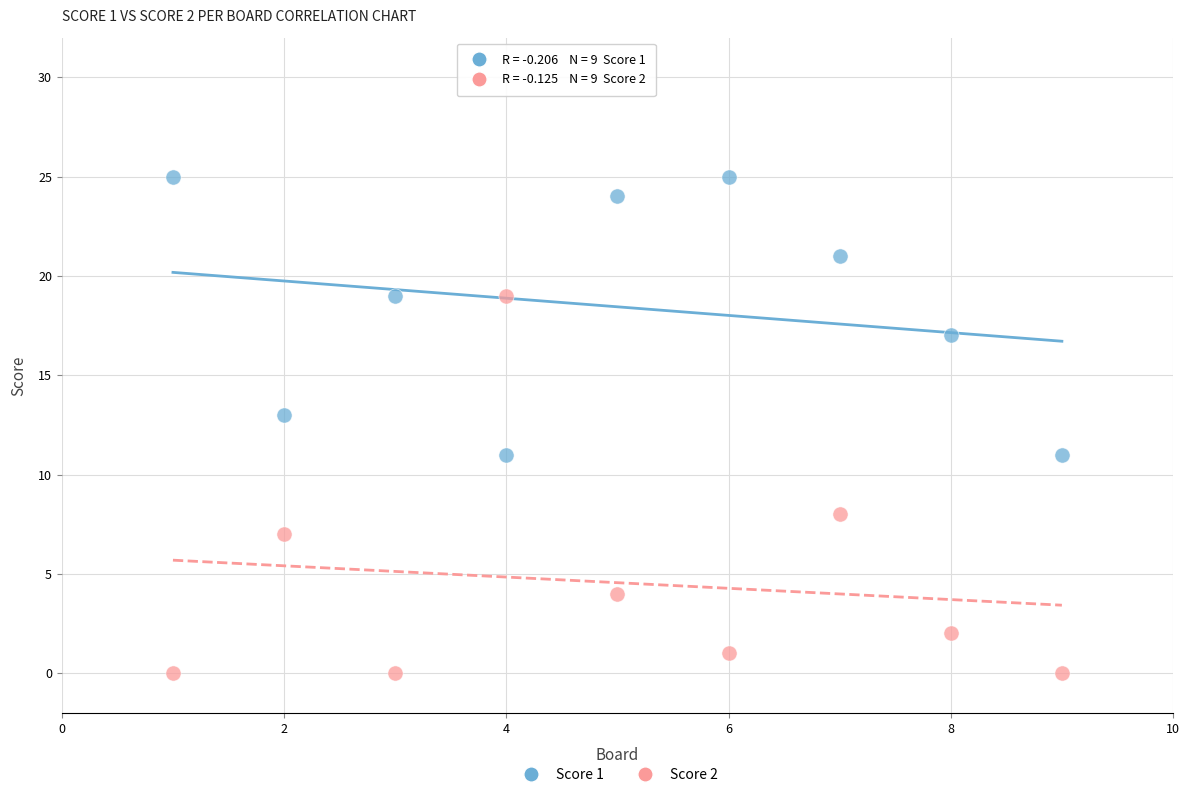

Across all data points, what is the range of X values (max minus min)?

8